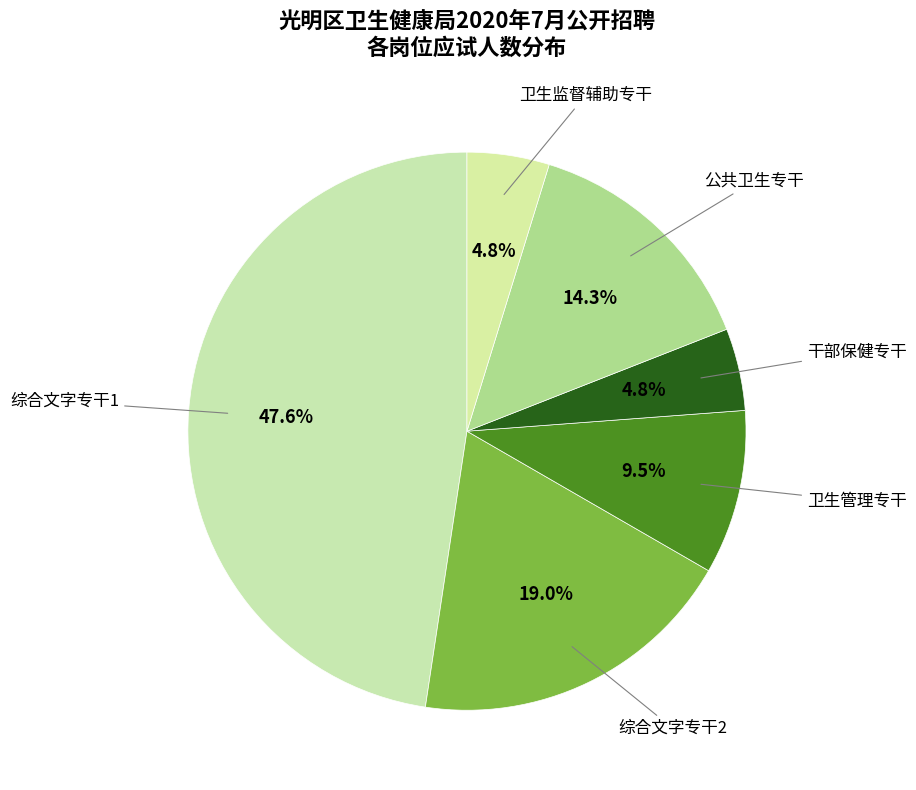

Is 卫生监督辅助专干 the majority of the pie?

No